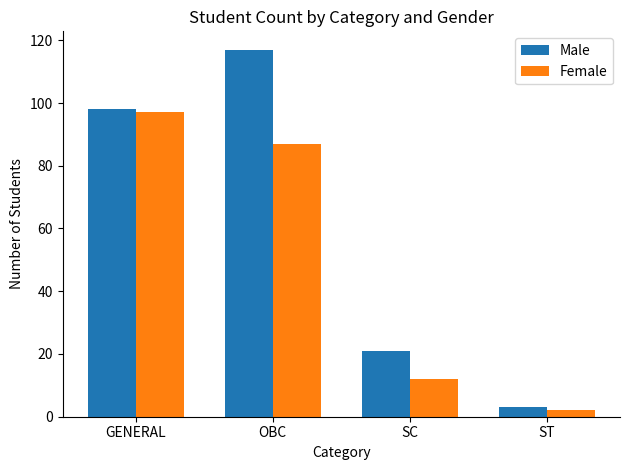

Between OBC and SC, which series saw the biggest shift?

Male